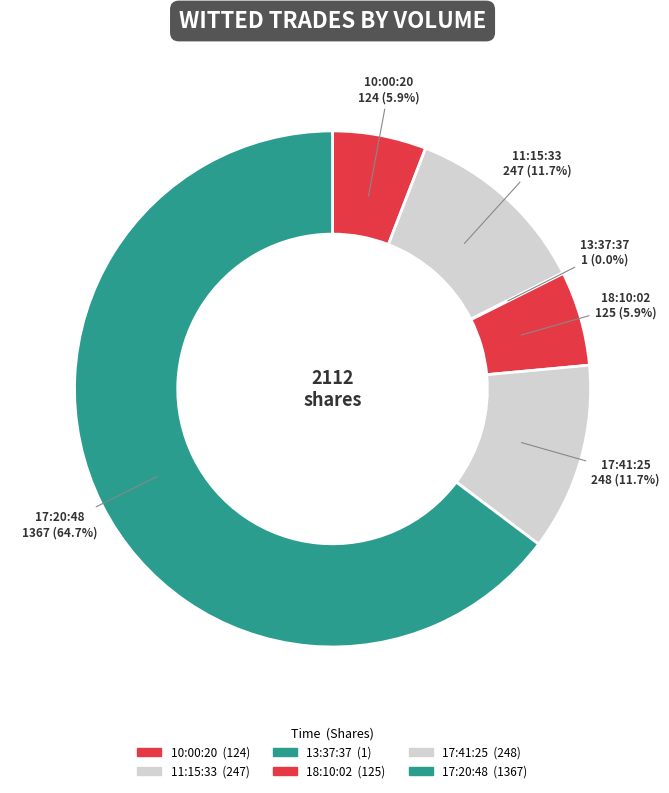

To the nearest percent, what is the combined percentage of 18:10:02 and 17:20:48?

71%